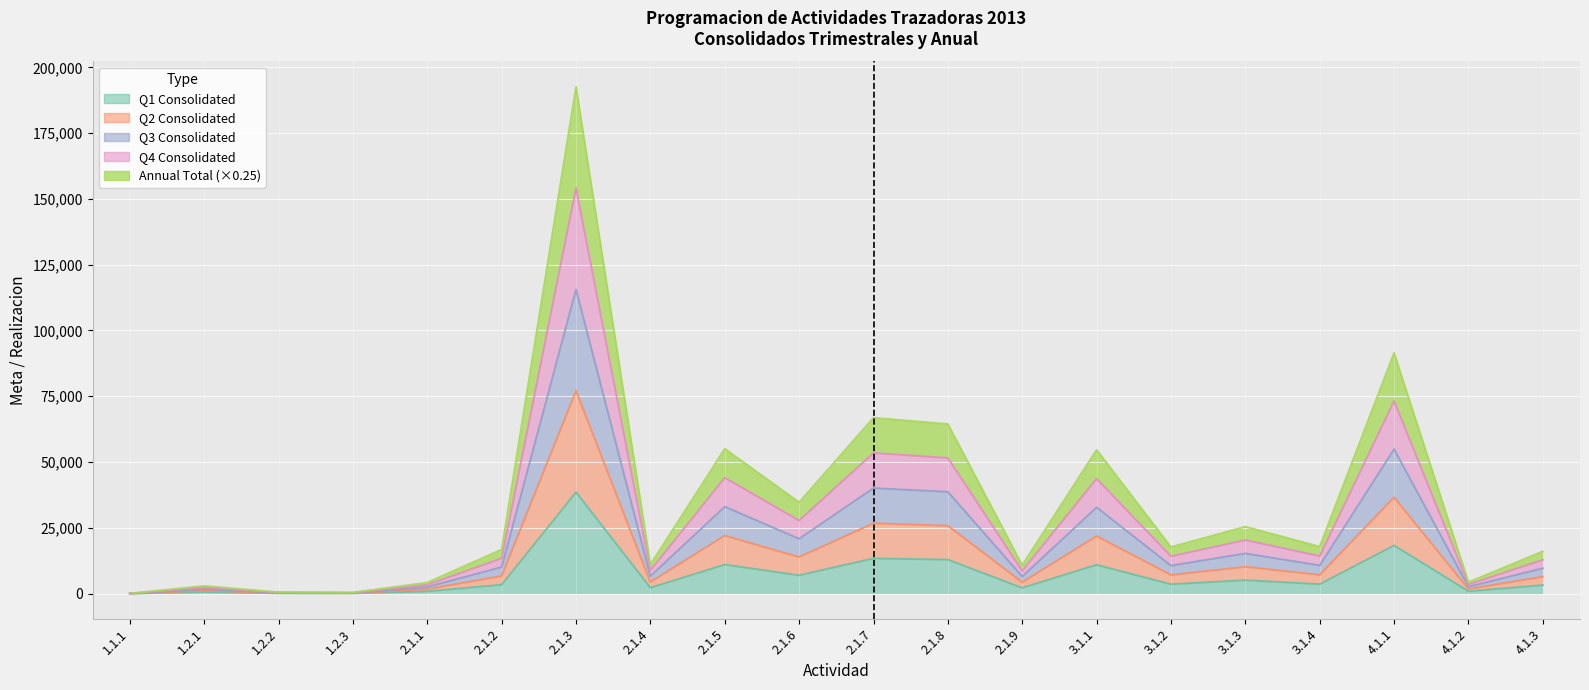

The value of Q1 Consolidated at 4.1.1 is 30472.8. True or false?

False